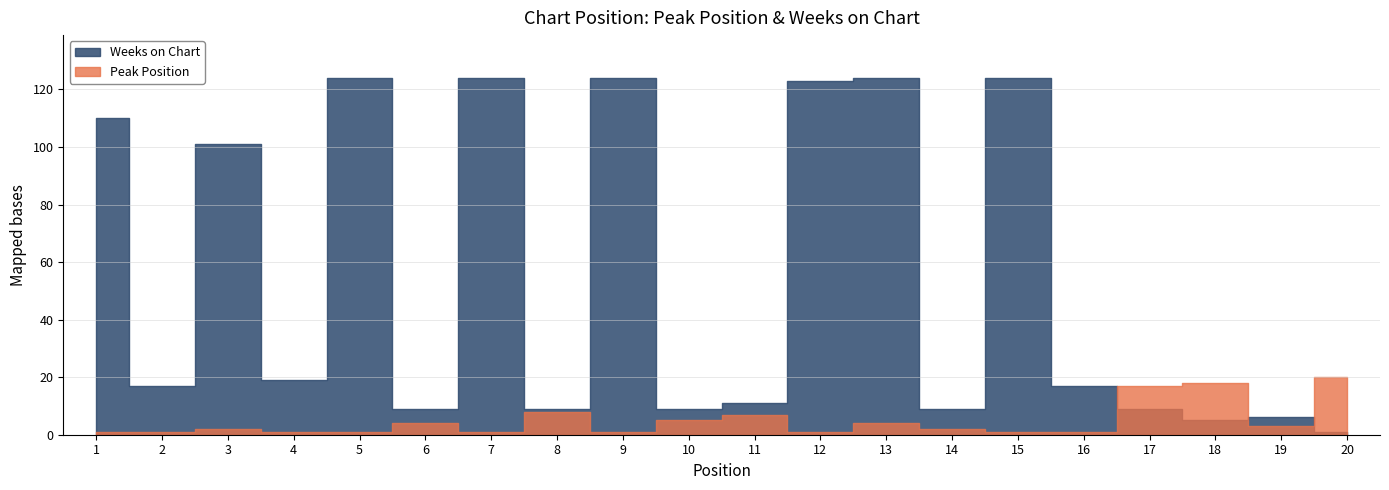

List the labels in order of Peak Position value, largest first.

20, 18, 17, 8, 11, 10, 6, 13, 19, 3, 14, 1, 2, 4, 5, 7, 9, 12, 15, 16